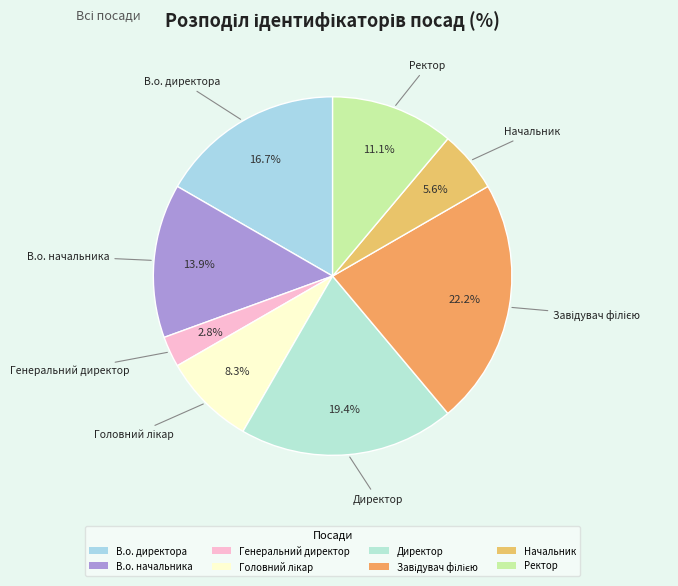

Count the number of slices in the pie.

8